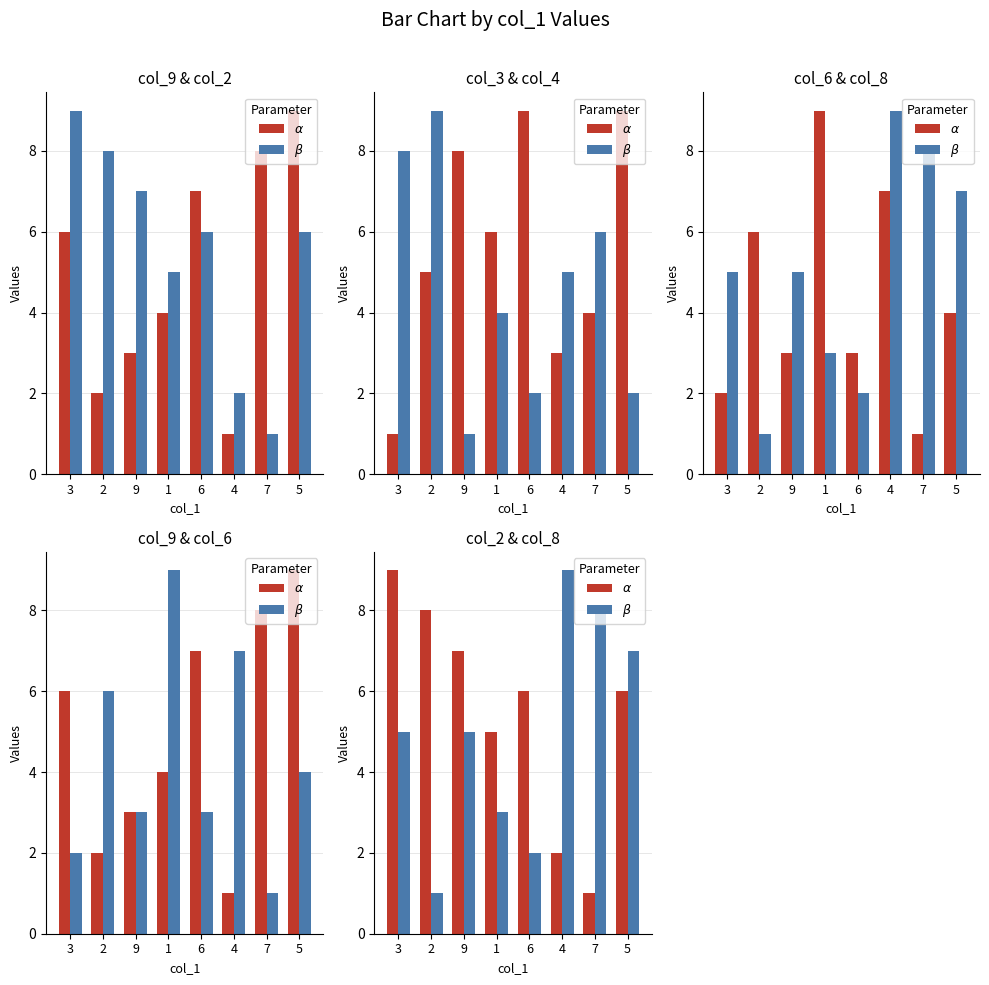

List the series in order of their overall mean, lowest first.

$\beta$, $\alpha$